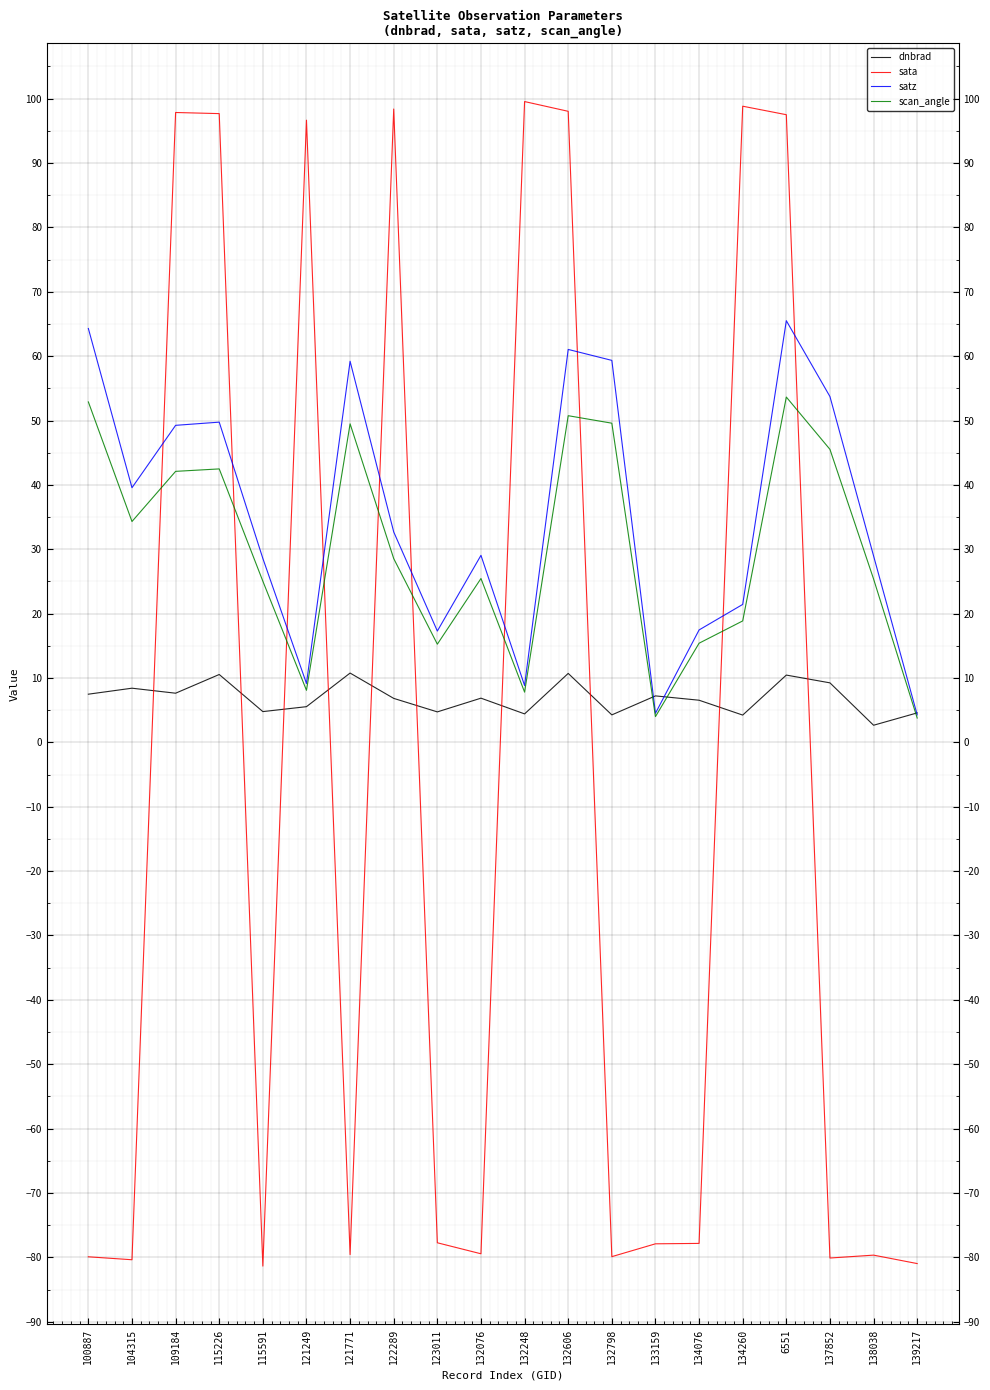

Is it true that sata equals 96.7 at 121249?

True